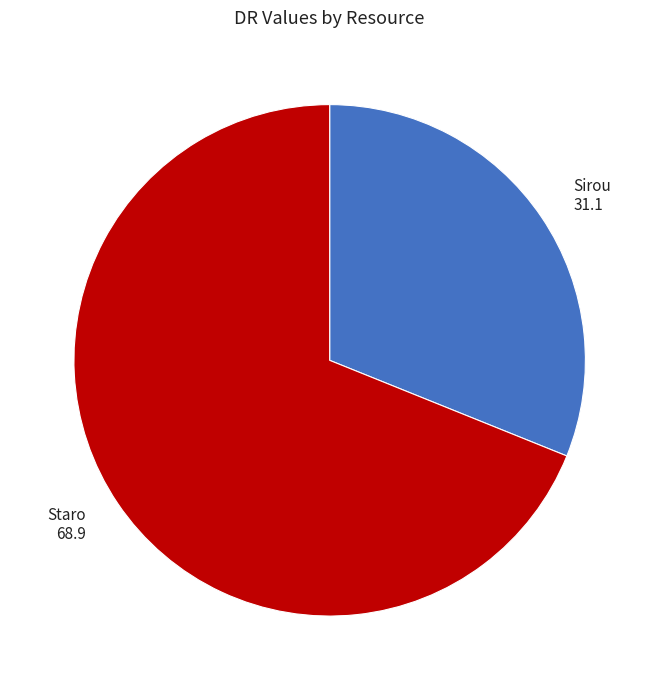

Is it true that Staro is 62% of the pie?

False